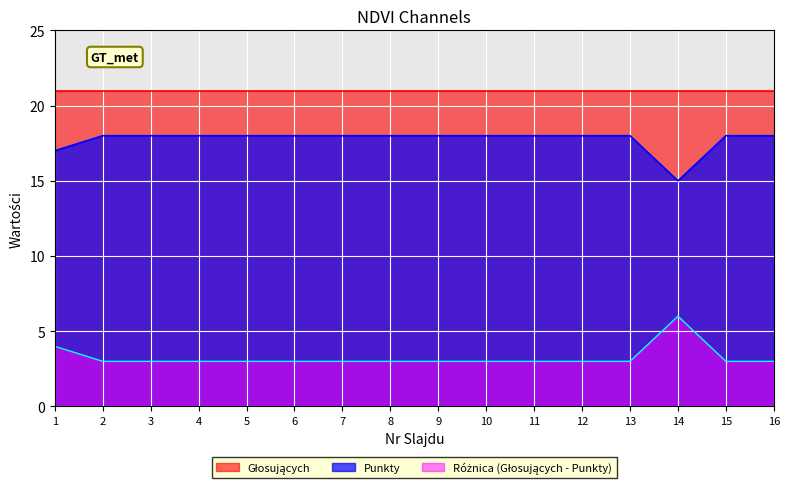

Which category has the highest value across all series?

2